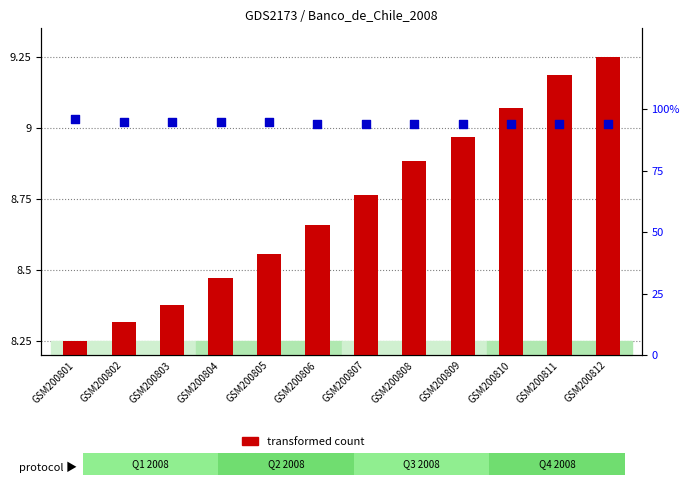

Which series has the largest total across all categories?

percentile rank within the sample